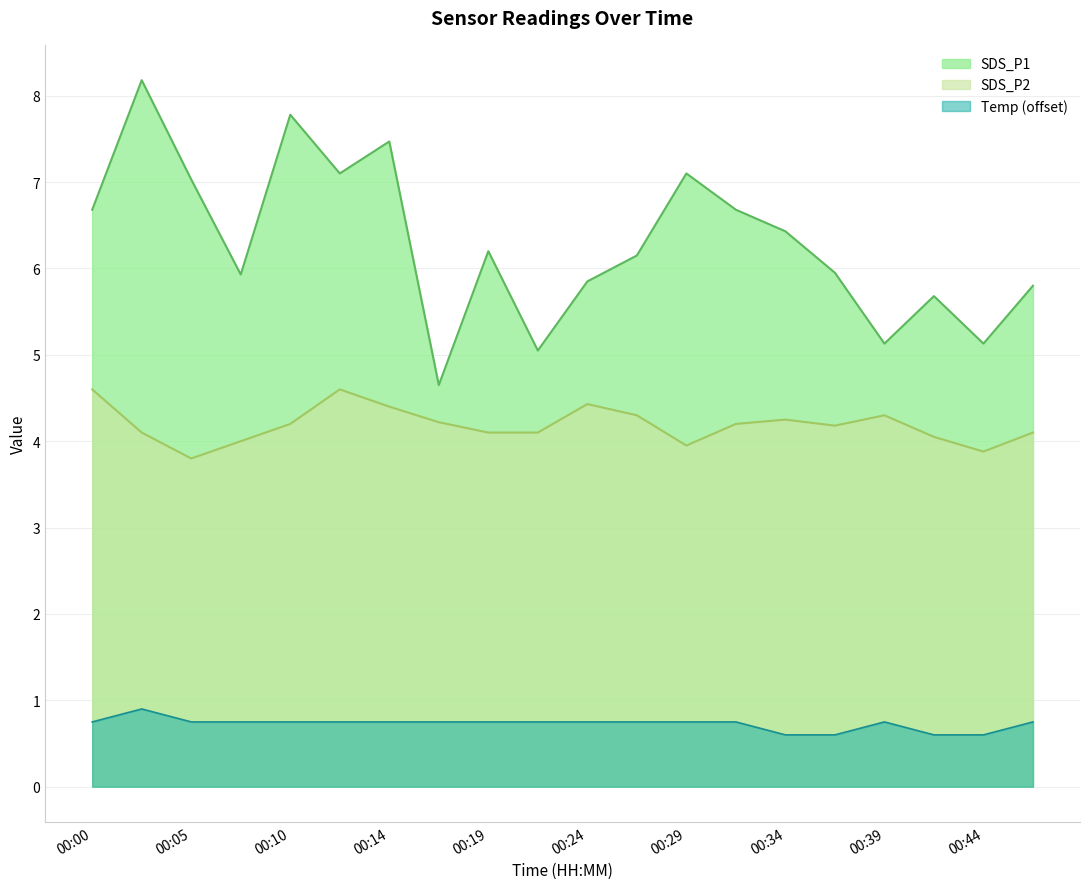

True or false: Temp and SDS_P1 cross at least once.

False